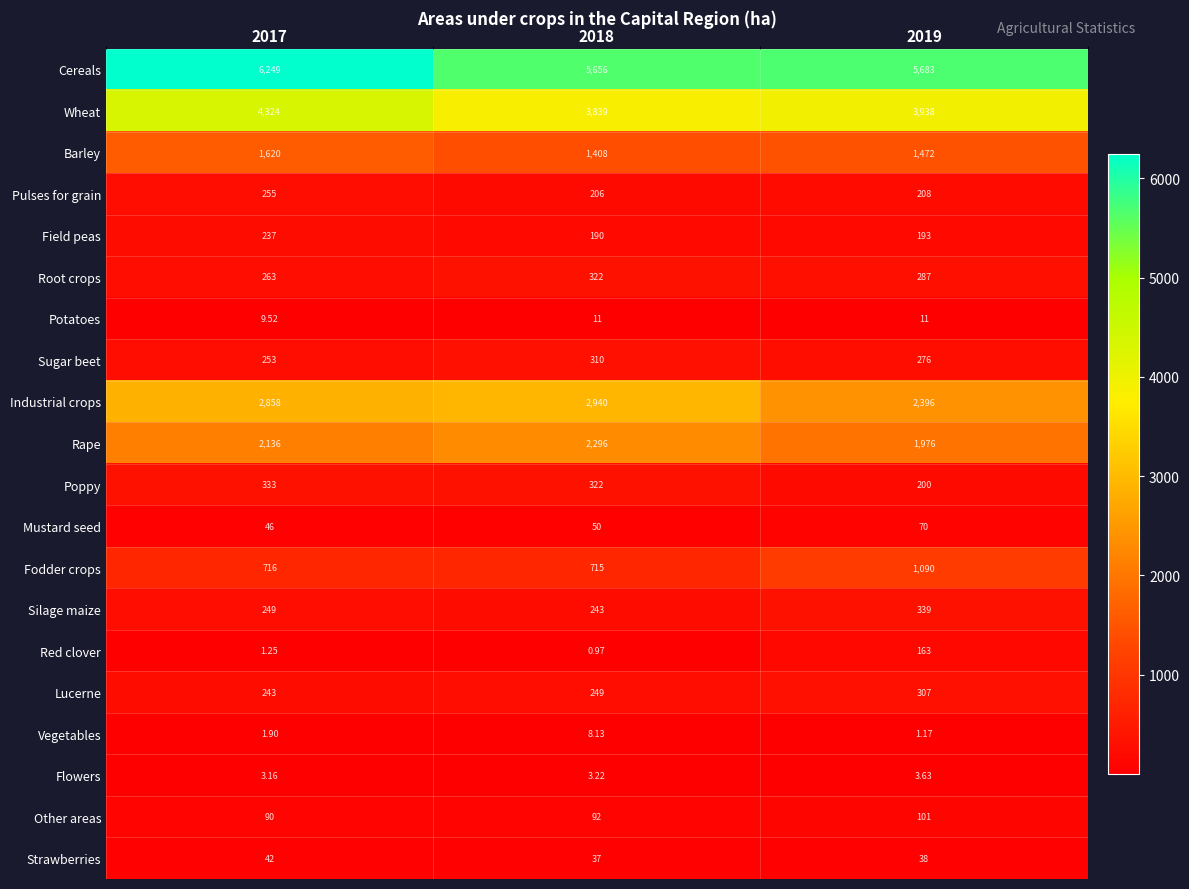

Which series changed the most between 2017 and 2019?

Cereals